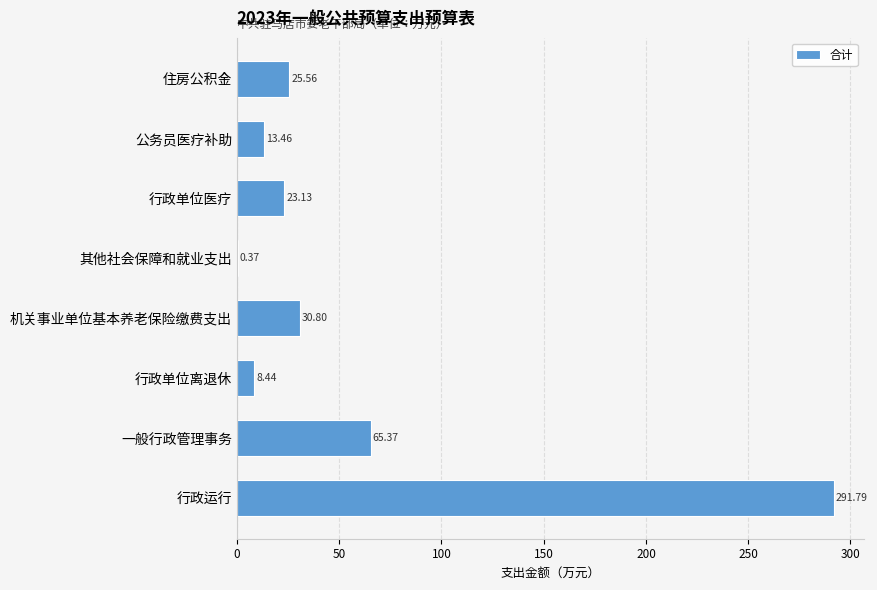

What is the sum of the values at 一般行政管理事务 and 行政单位离退休?

73.8